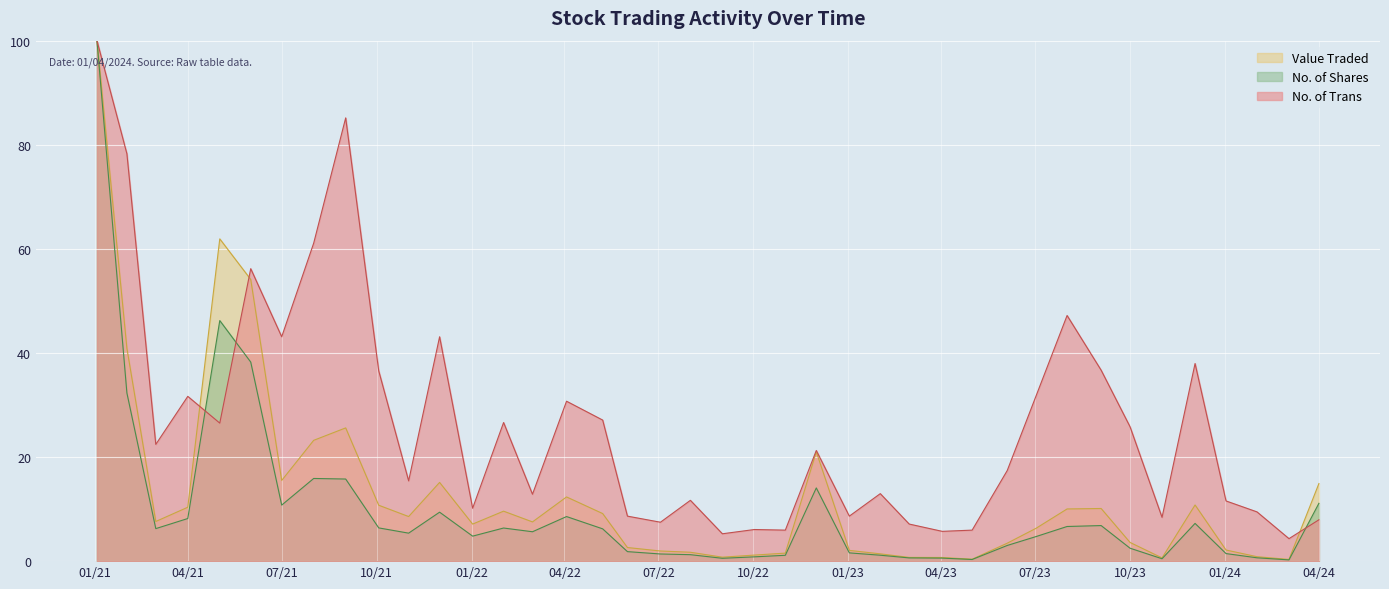

How many lines are shown in the chart?

3